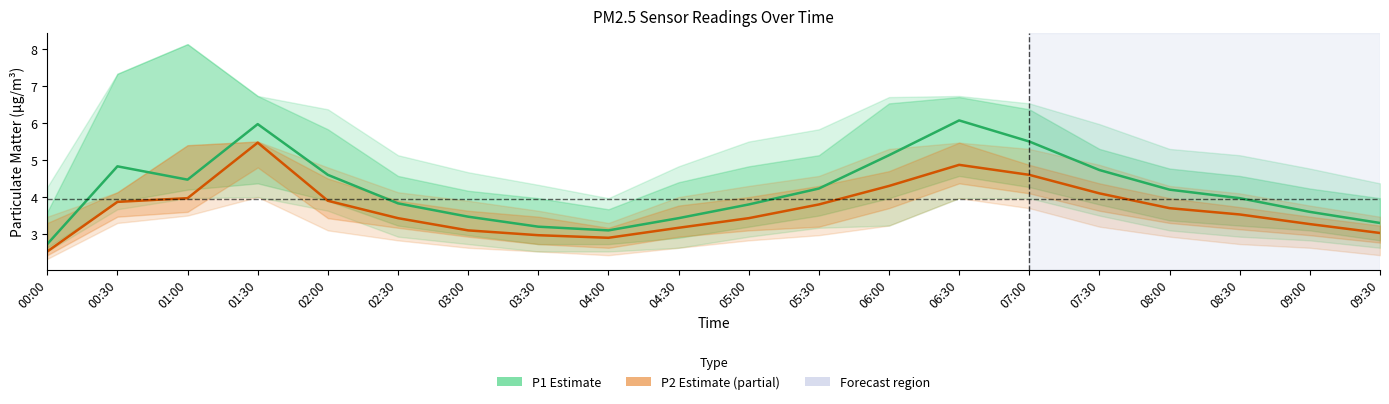

At which category does P2 (PM2.5) reach its first local peak?

01:30